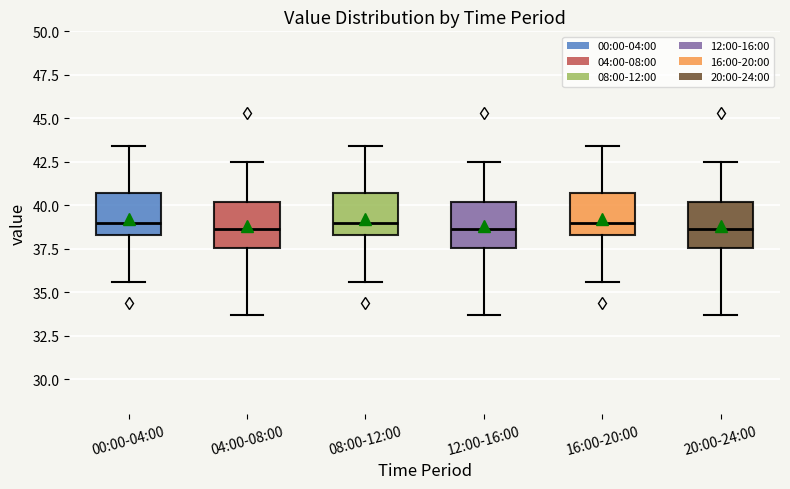

Reading left to right, transcribe this box plot: for each box, give where its median line is, the range the box spans, and where its two whiskers end, as read against the y-axis. The values are not printed on the chart, so give them approximately, as read against the axis.

00:00-04:00: median 39.0, box 38.5 to 40.5, whiskers 35.5 to 43.5
04:00-08:00: median 38.5, box 37.5 to 40.0, whiskers 33.5 to 42.5
08:00-12:00: median 39.0, box 38.5 to 40.5, whiskers 35.5 to 43.5
12:00-16:00: median 38.5, box 37.5 to 40.0, whiskers 33.5 to 42.5
16:00-20:00: median 39.0, box 38.5 to 40.5, whiskers 35.5 to 43.5
20:00-24:00: median 38.5, box 37.5 to 40.0, whiskers 33.5 to 42.5